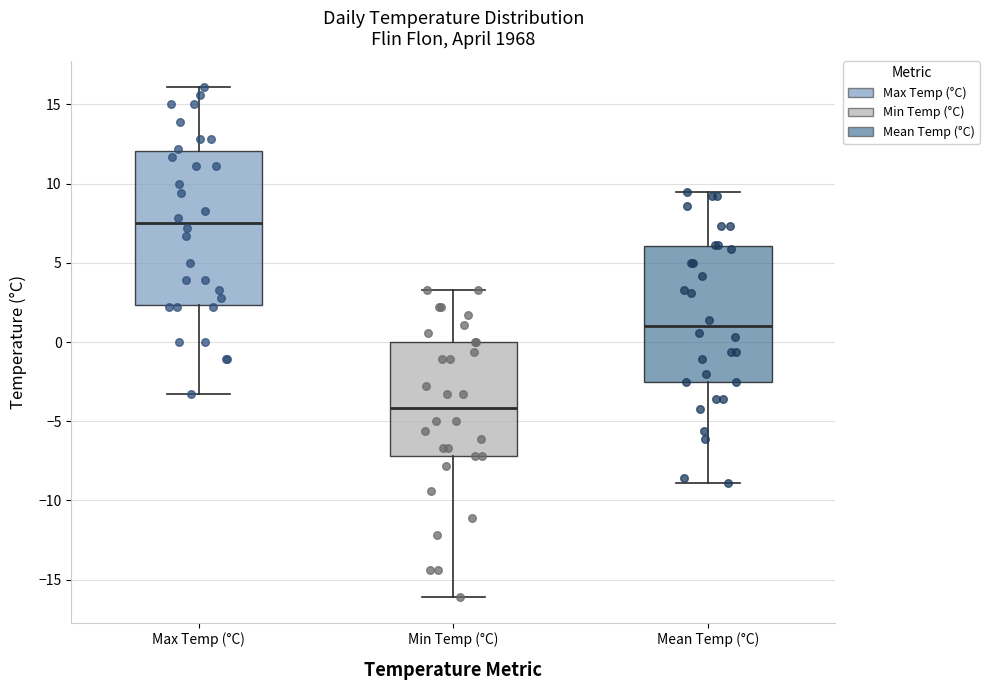

Which box is the tallest, from its lower edge to its upper edge?

Max Temp (°C)